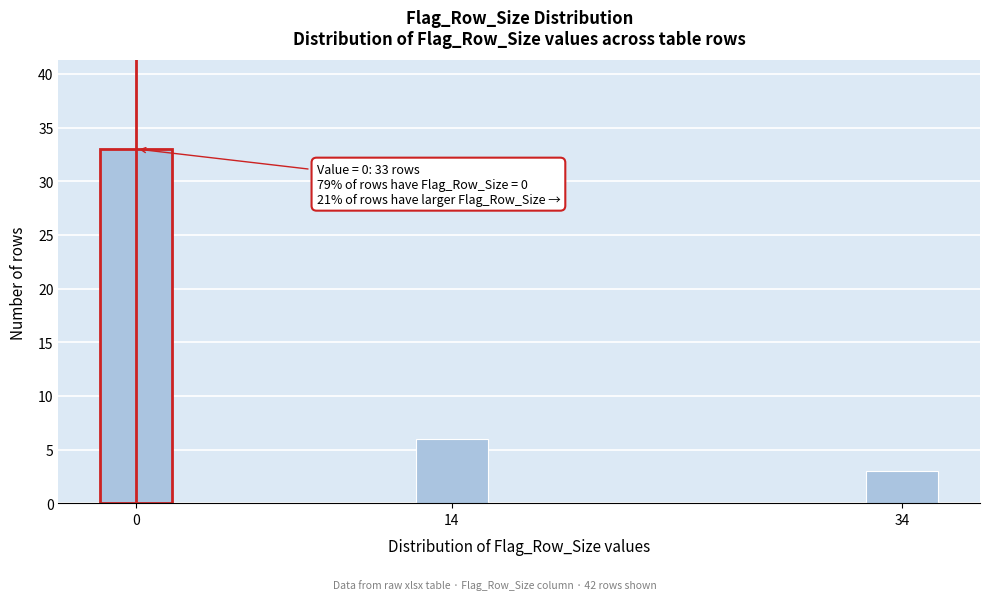

Reading left to right, transcribe all the data shown in this chart.

0=33	14=6	34=3